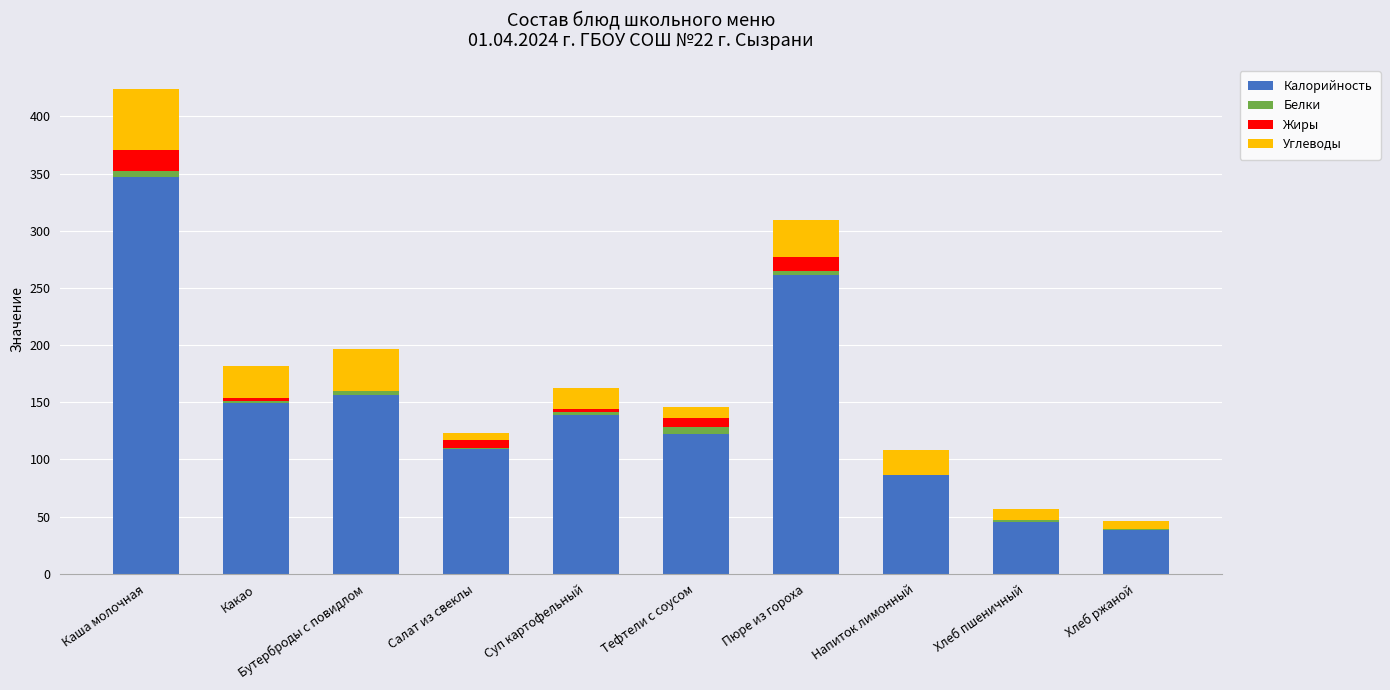

Which category has the highest value in the Калорийность series?

Каша молочная